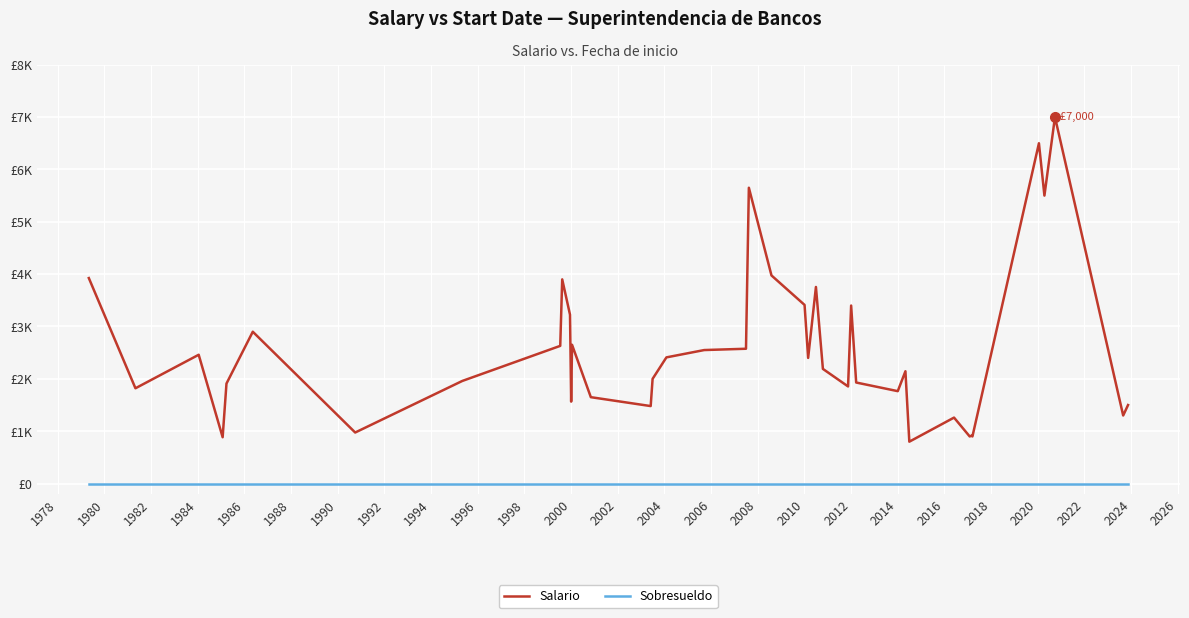

Does the chart display data point markers on the line(s)?

No